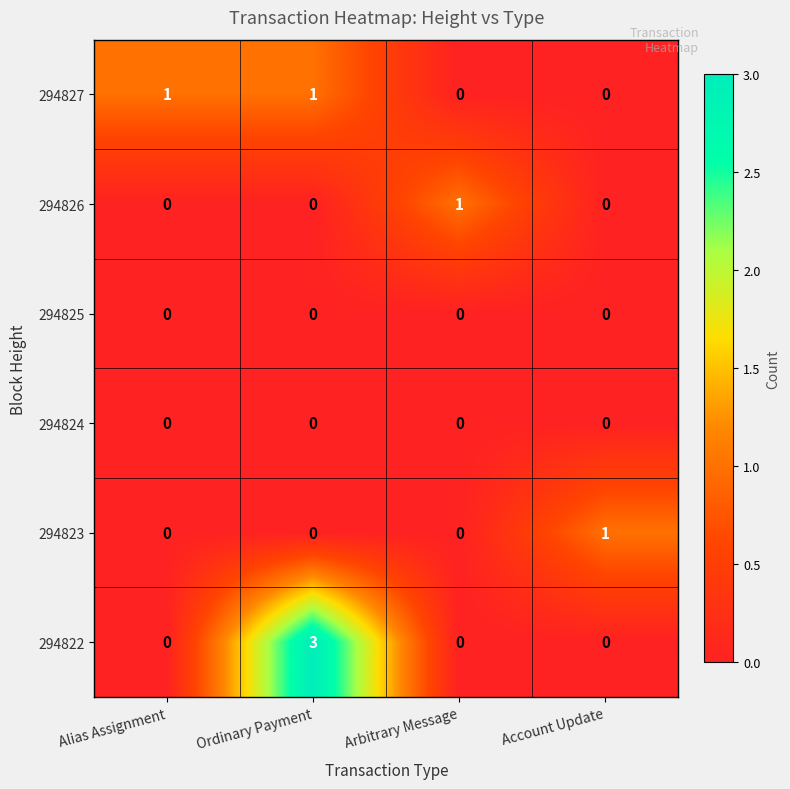

What is the spread (max minus min) of values at Alias Assignment?

1